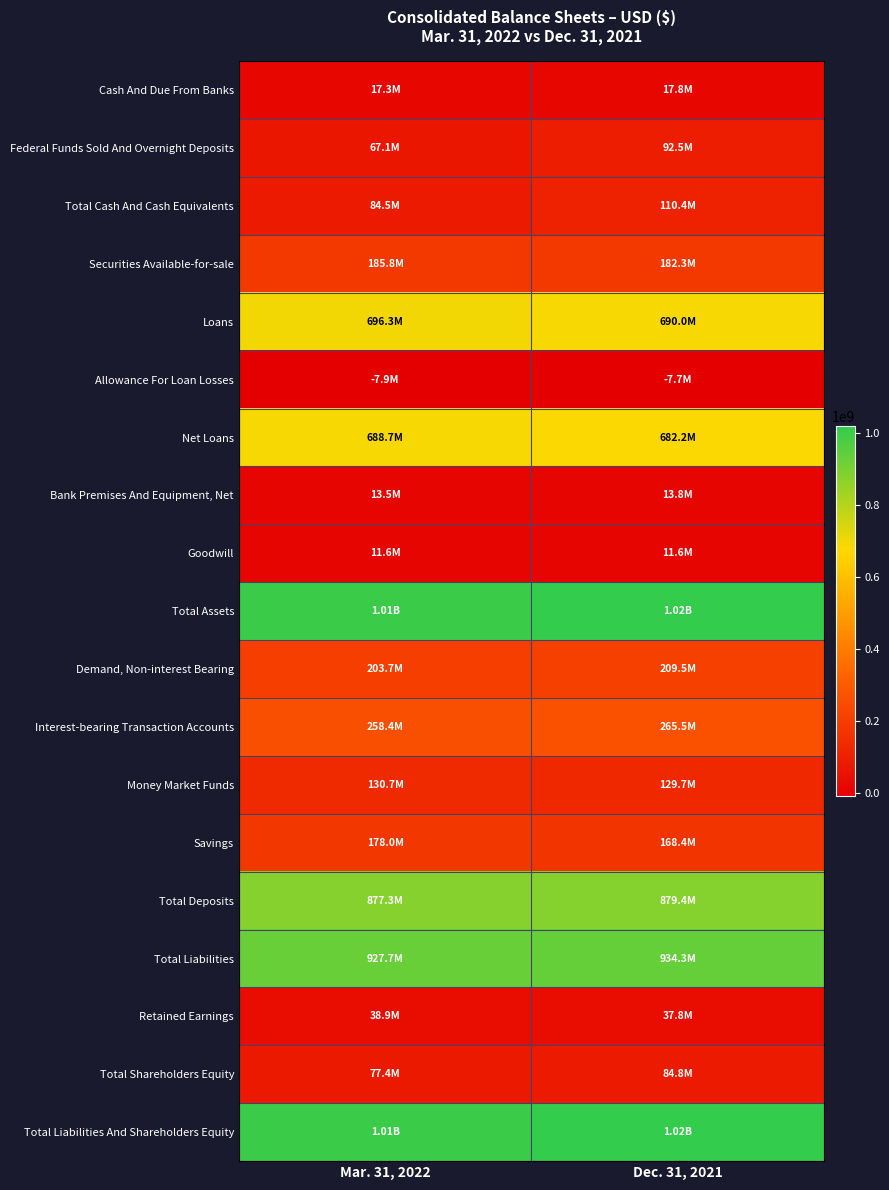

Which series changed the most between Mar. 31, 2022 and Dec. 31, 2021?

Total Cash And Cash Equivalents